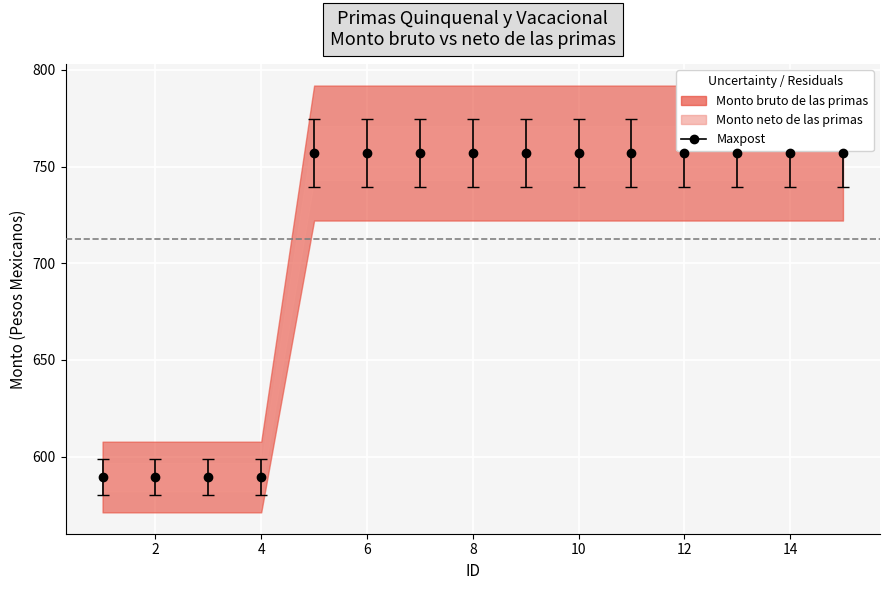

List the series in order of their overall mean, highest first.

Monto neto de las primas, Monto bruto de las primas